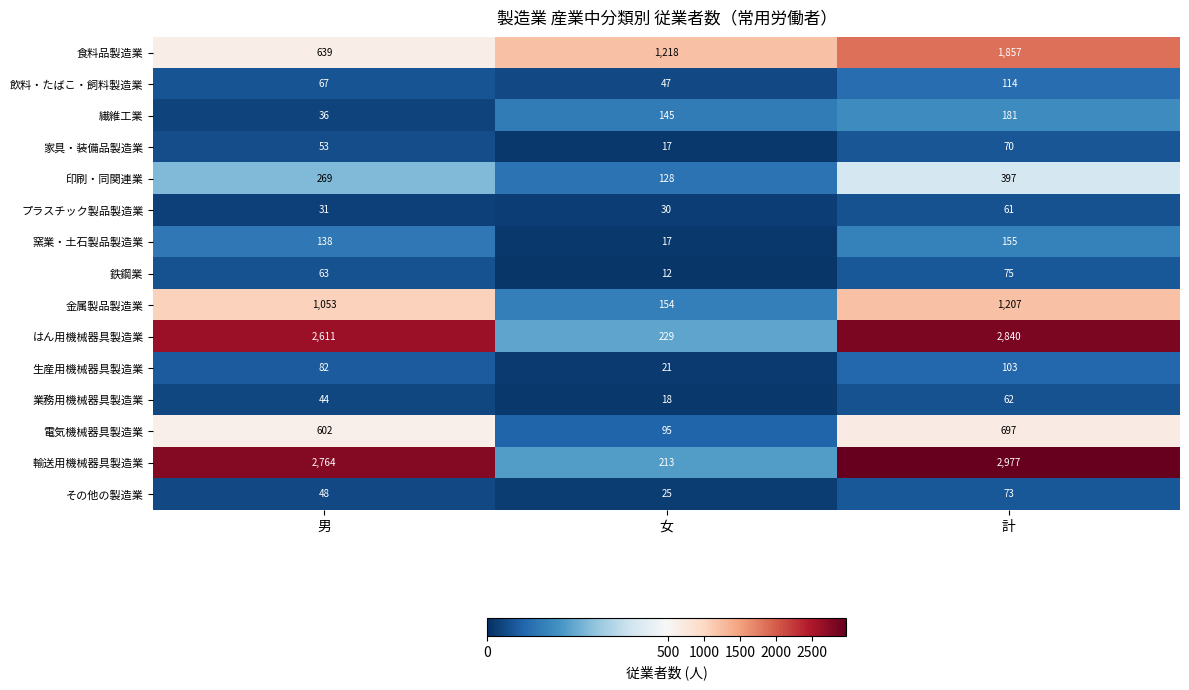

Is it true that 電気機械器具製造業 equals 697 at 計?

True